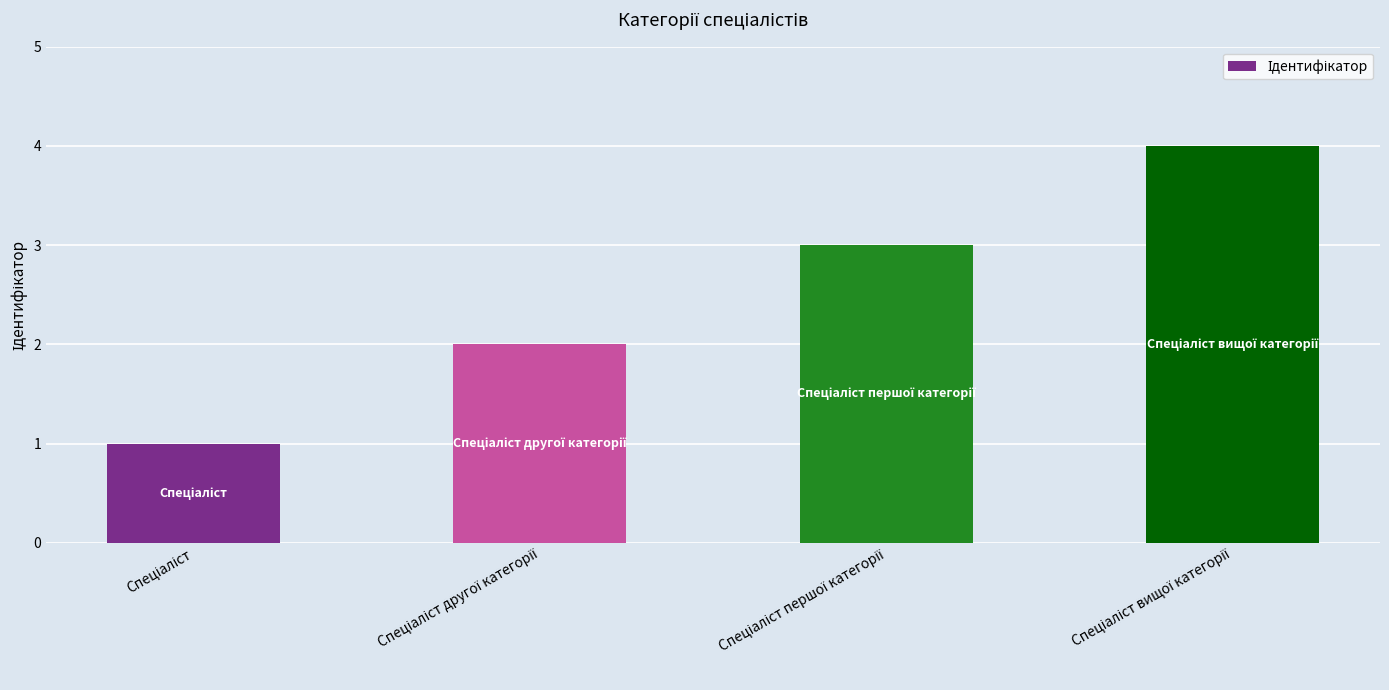

What is the sum of all values?

10